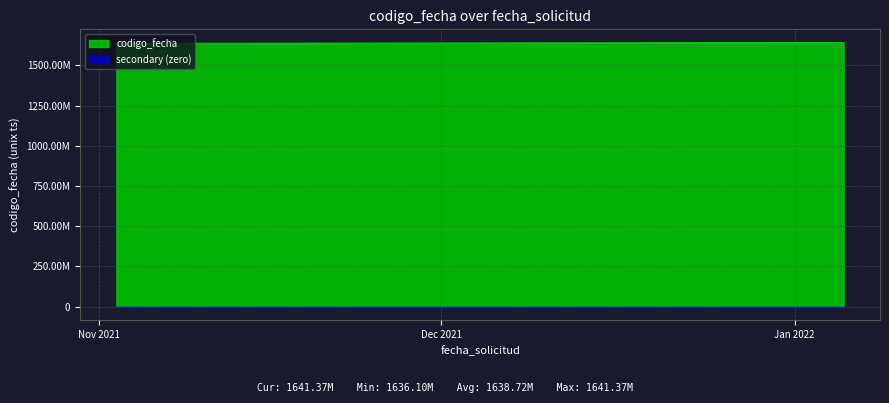

Does the chart display data point markers on the line(s)?

No